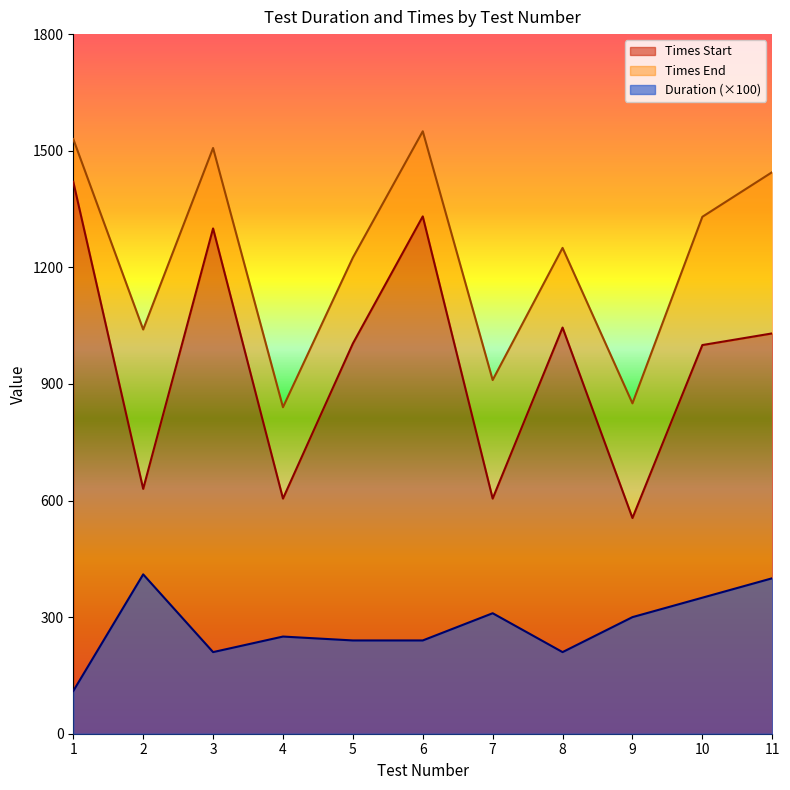

At which label is Times End closest to 1195?

5